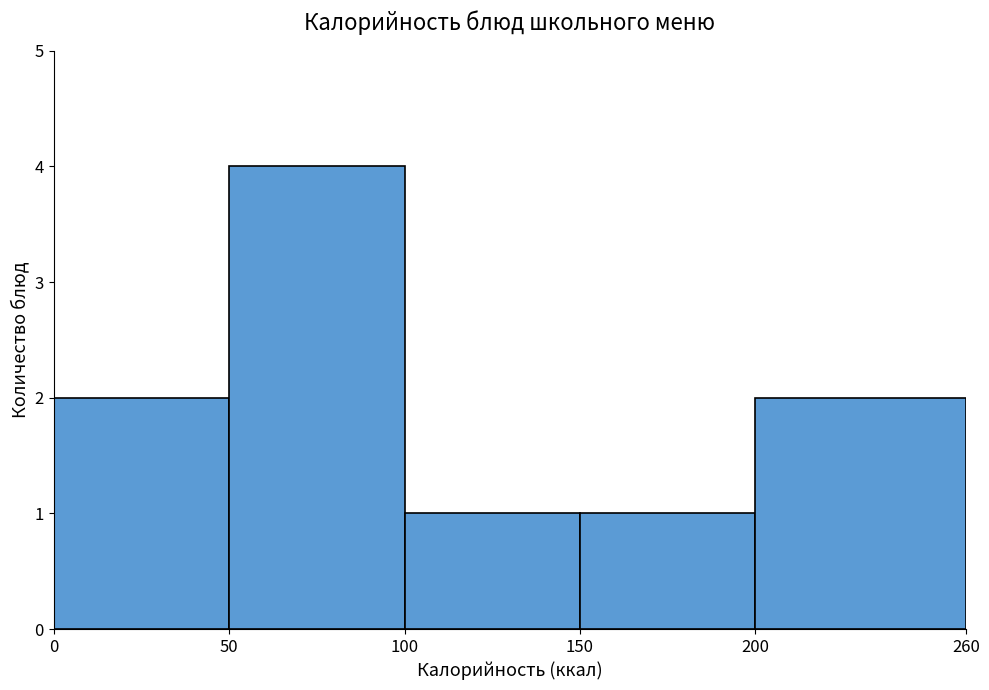

How tall is the bar that spans 0 to 50 on the x-axis? The values are not printed on the chart, so give them approximately, as read against the axis.

2